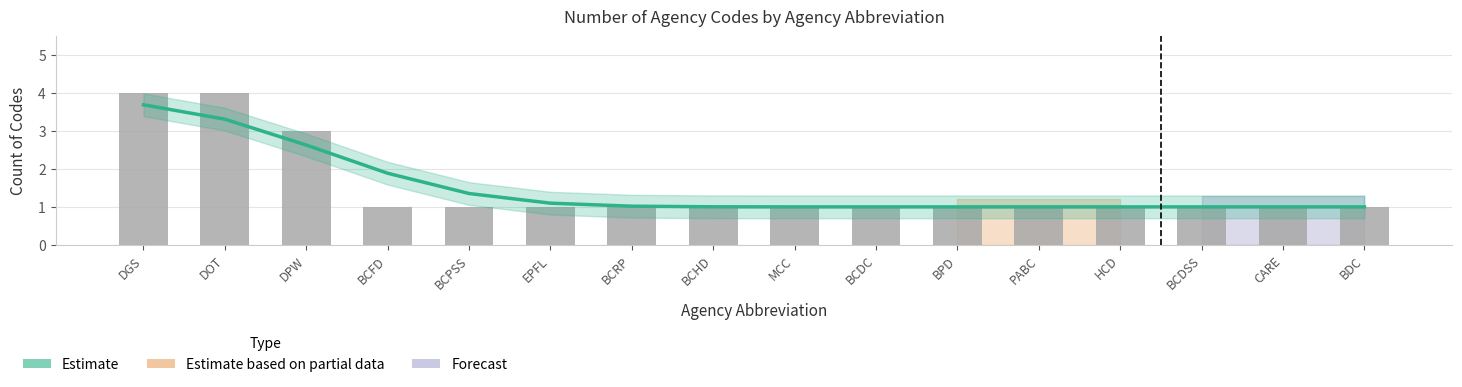

What is the value of the Agency Code Count bar at the 14th from the left?

1.0